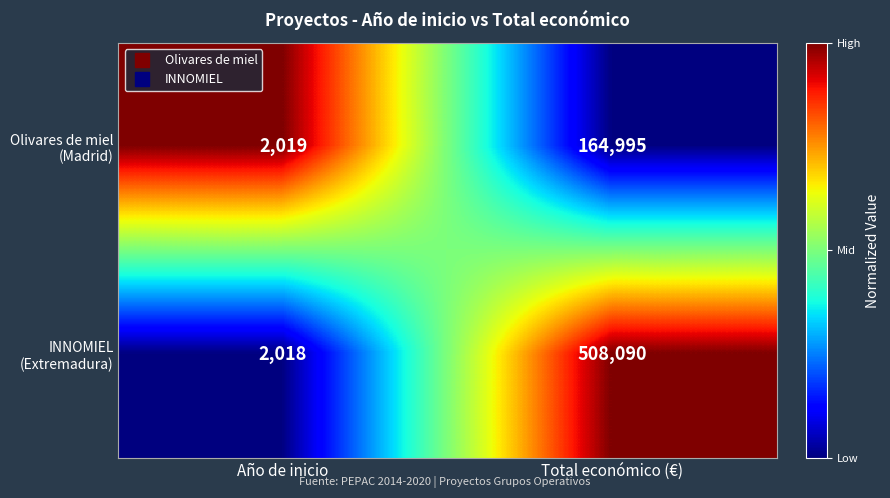

Which category has the highest value across all series?

Total económico (€)